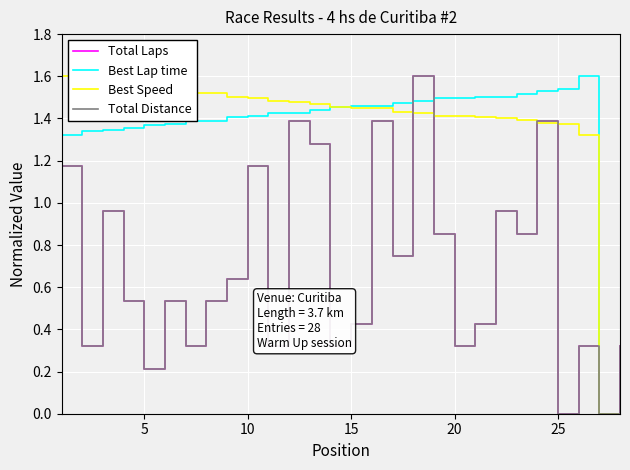

Does the chart display data point markers on the line(s)?

No